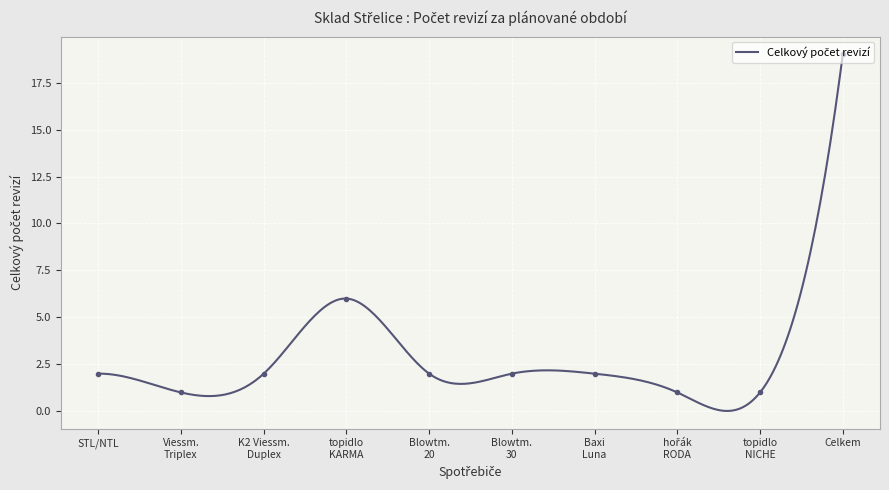

Which has a higher value, topidlo NICHE or topidlo KARMA?

topidlo KARMA